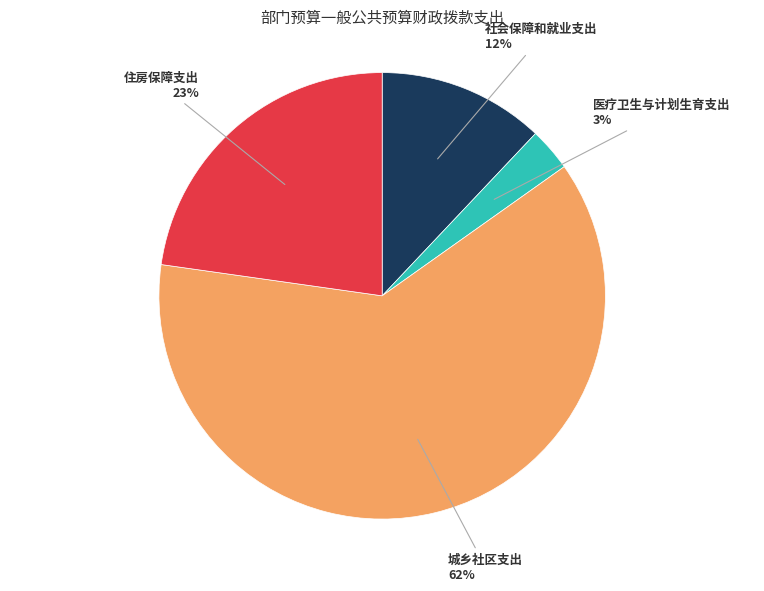

To the nearest percent, what is the combined percentage of 住房保障支出 and 社会保障和就业支出?

35%